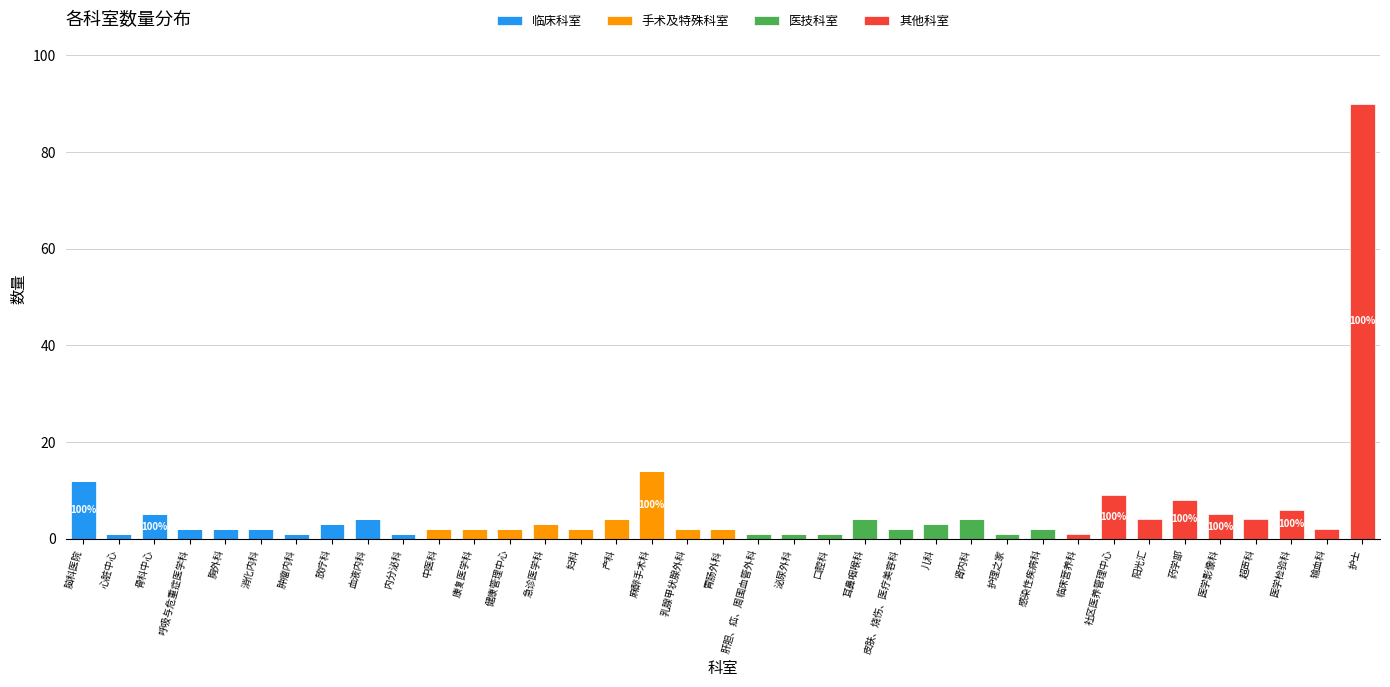

What are all the series names shown in the legend?

临床科室, 手术及特殊科室, 医技科室, 其他科室